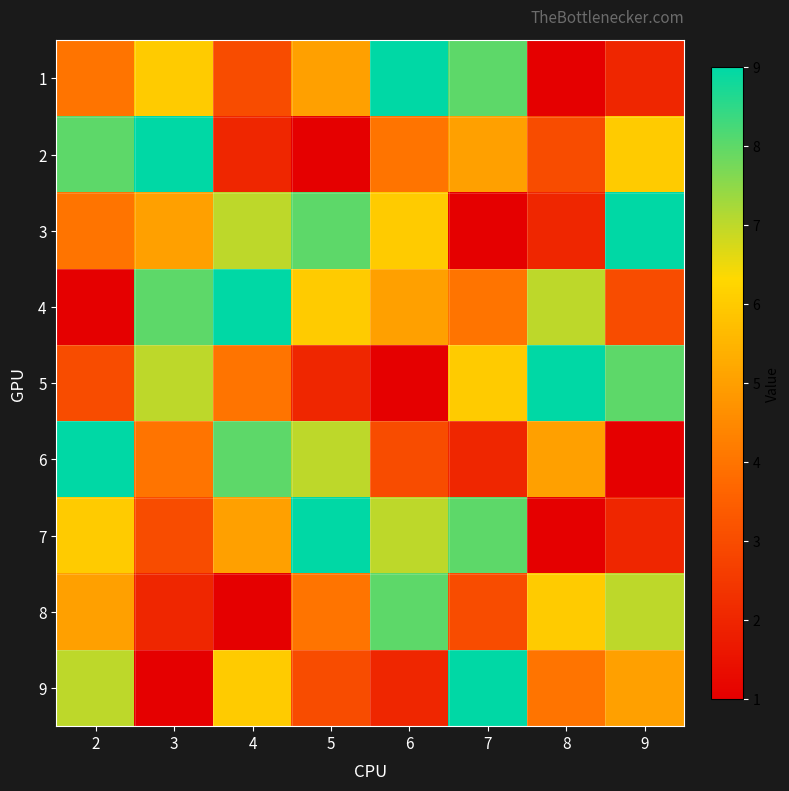

Between 3 and 4, which series saw the biggest shift?

2